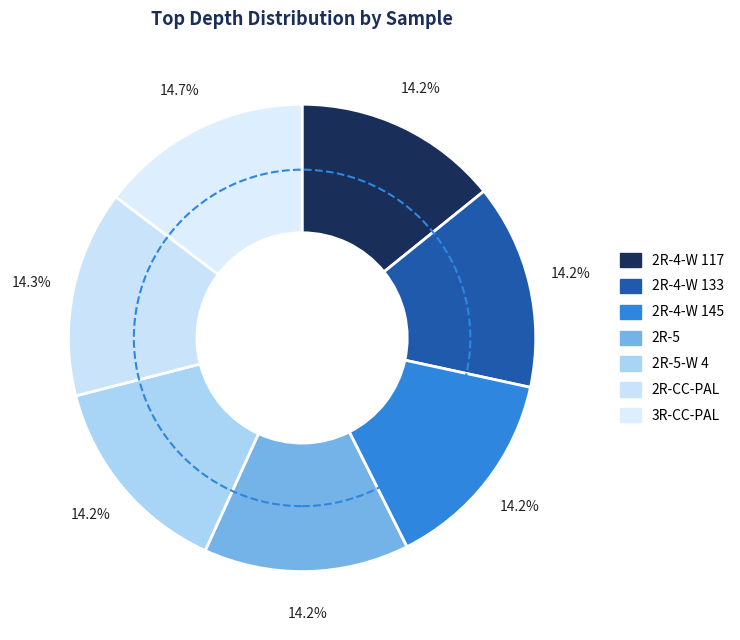

What is the largest slice in the pie chart?

379-U1532D-3R-CC-PAL-DIAT